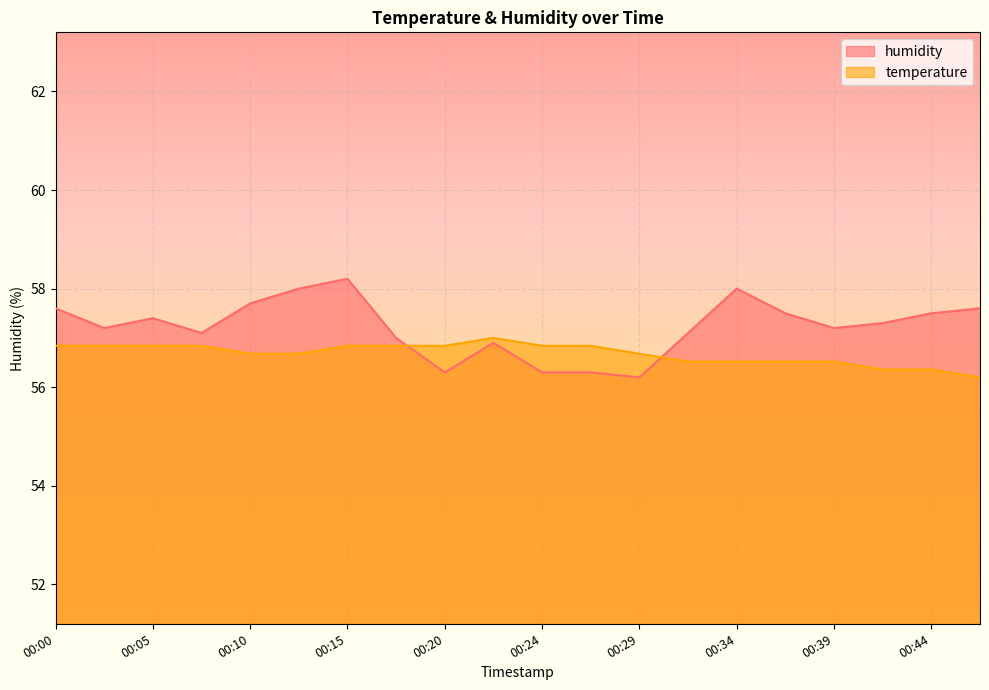

Which series has the largest range (max minus min)?

humidity